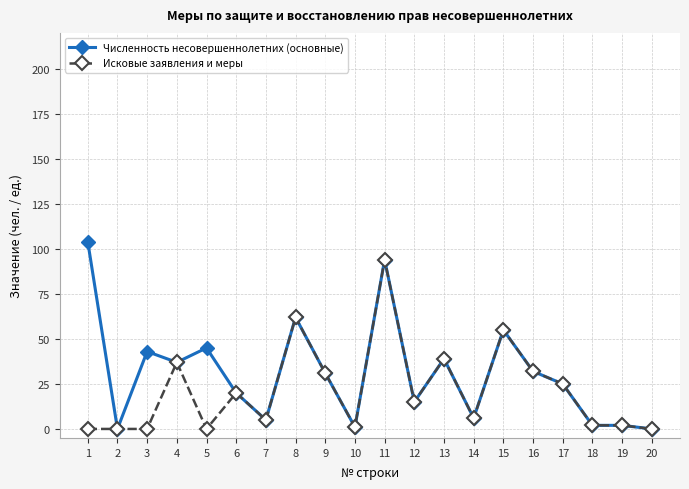

How many data points in Исковые заявления и меры are less than 15?

10